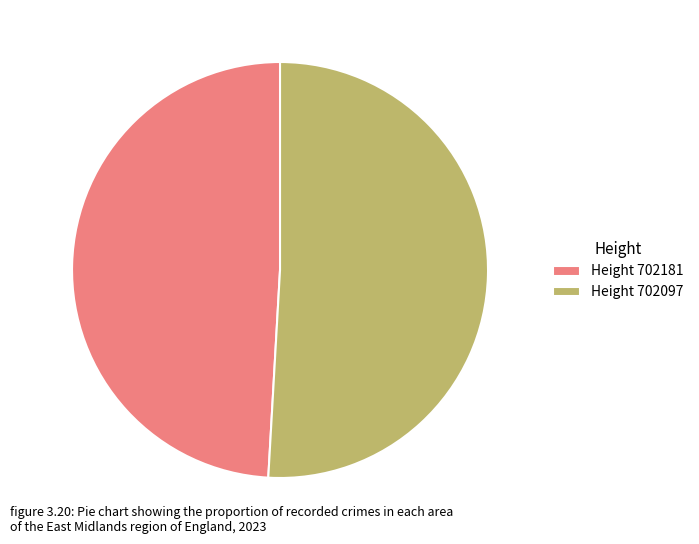

What is the majority slice?

Height 702097